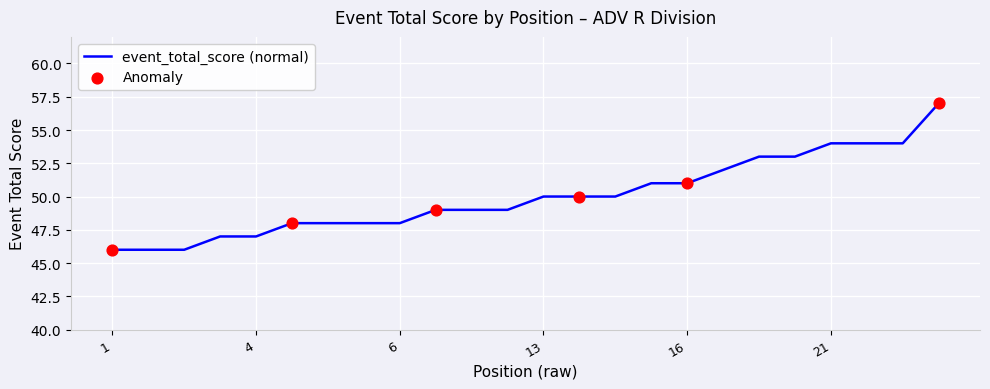

What is the minimum value shown in the chart?

46